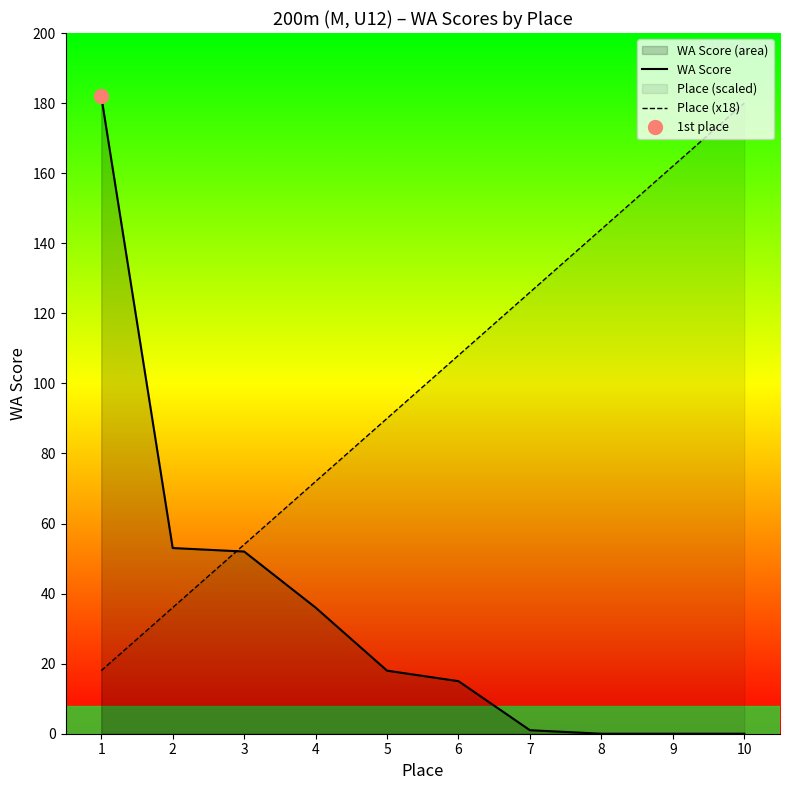

At how many categories does at least one series exceed 19?

10